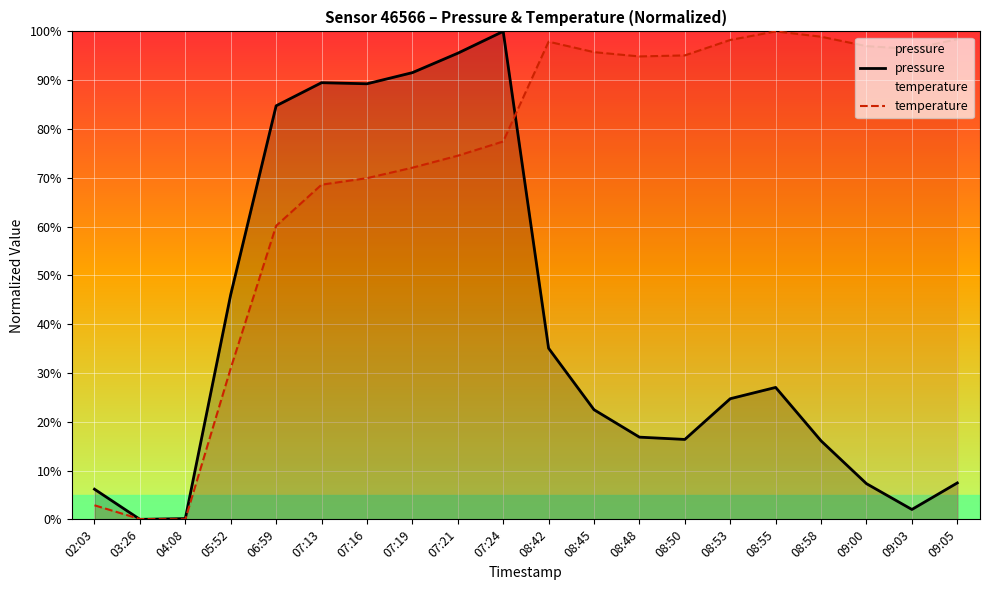

Count the number of categories in the chart.

20